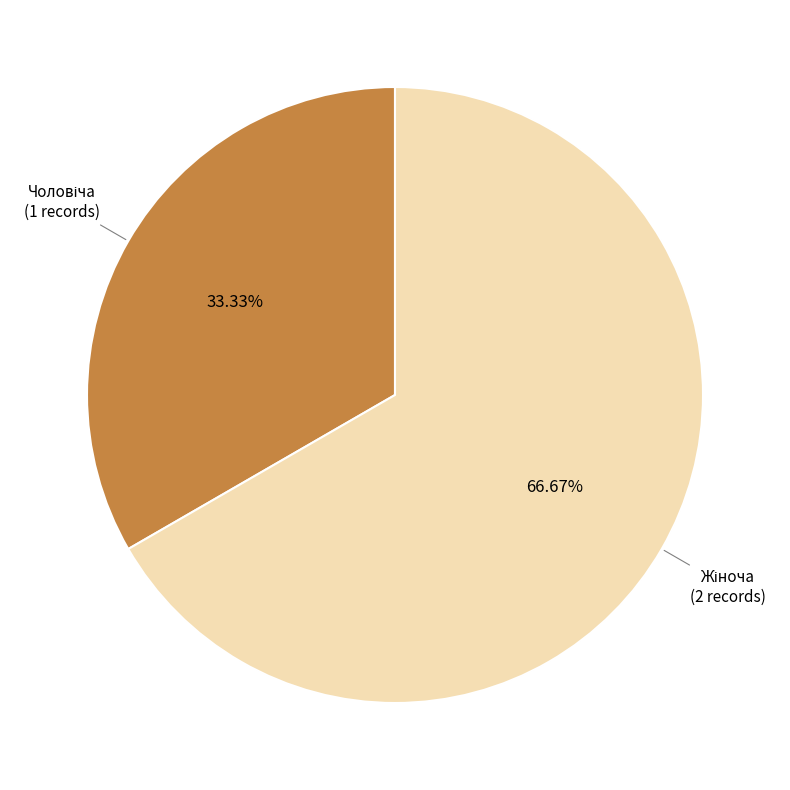

Is there any slice that represents more than half of the pie?

Yes